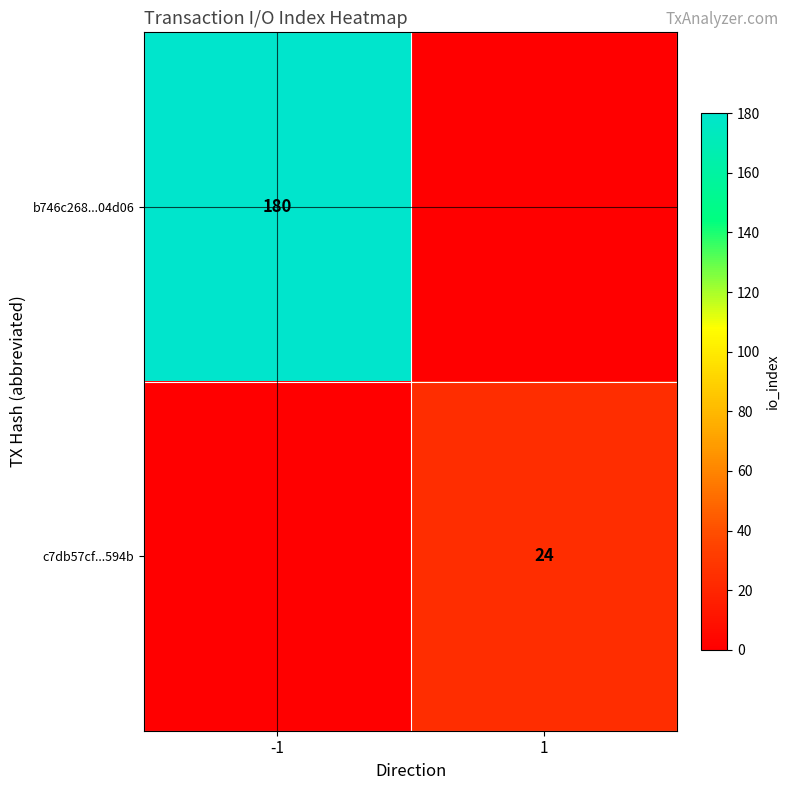

The b746c268...04d06 series shows 264 at -1. True or false?

False